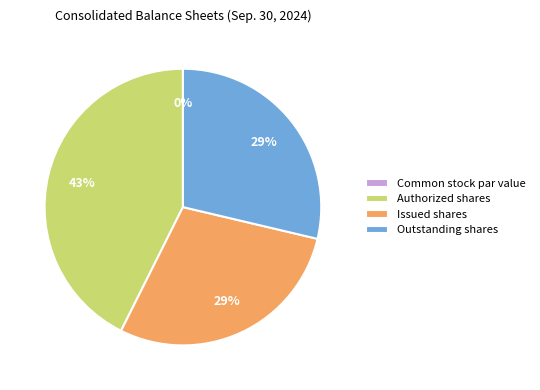

The Authorized shares slice represents 43% of the pie. True or false?

True